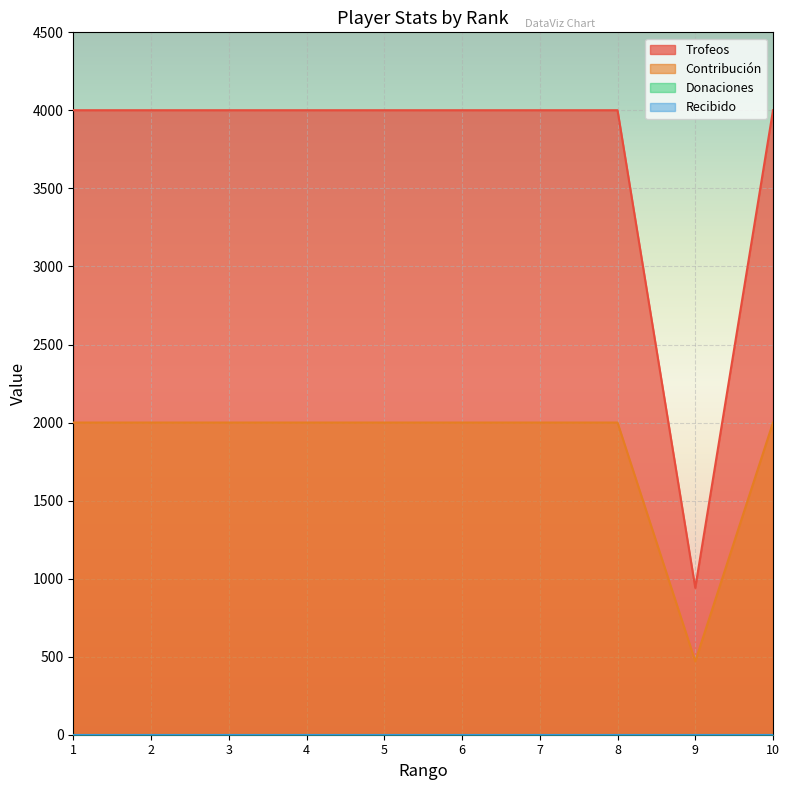

At which category is the sum across all series the highest?

1